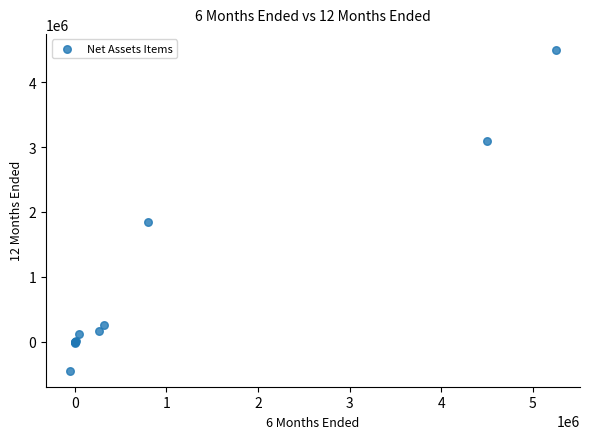

What Y value in the scatter plot is closest to 2025000?

1850000